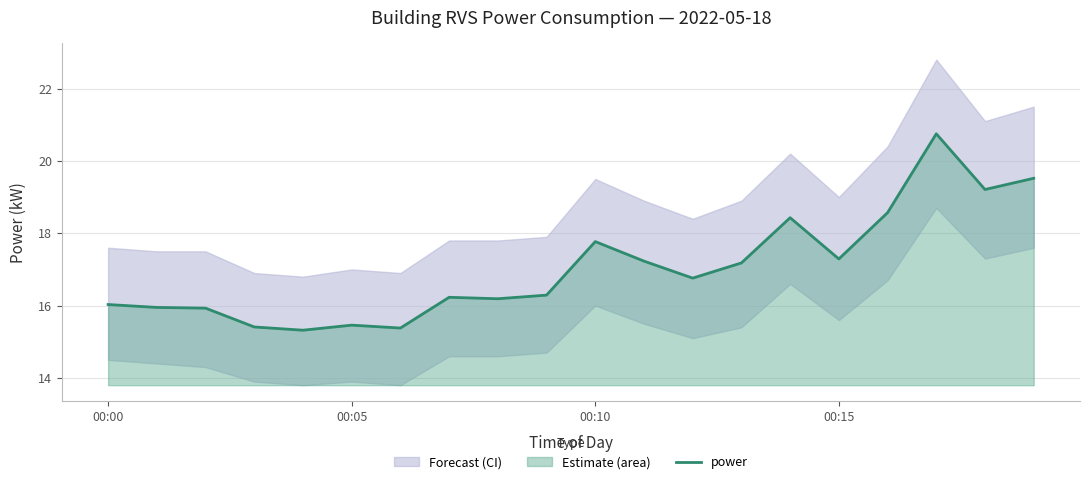

What is the lowest value of the power series?

15.3